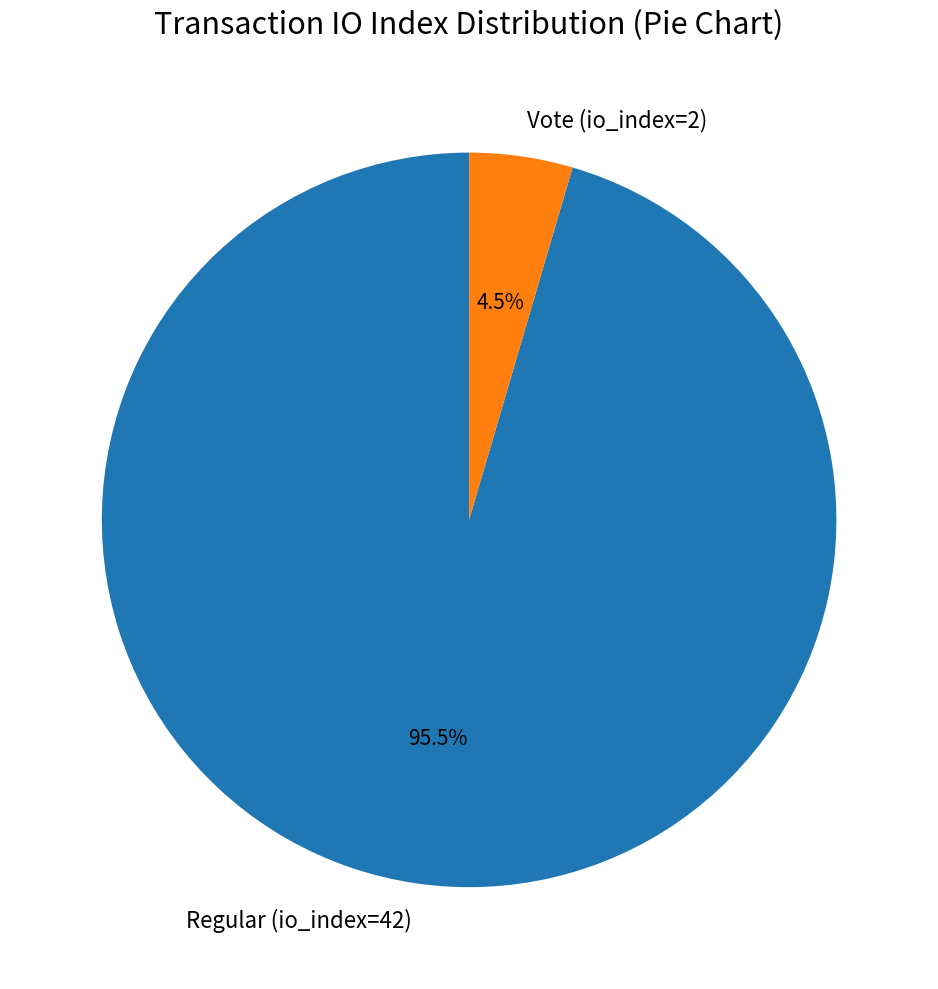

To the nearest percent, what is the average slice percentage?

50%